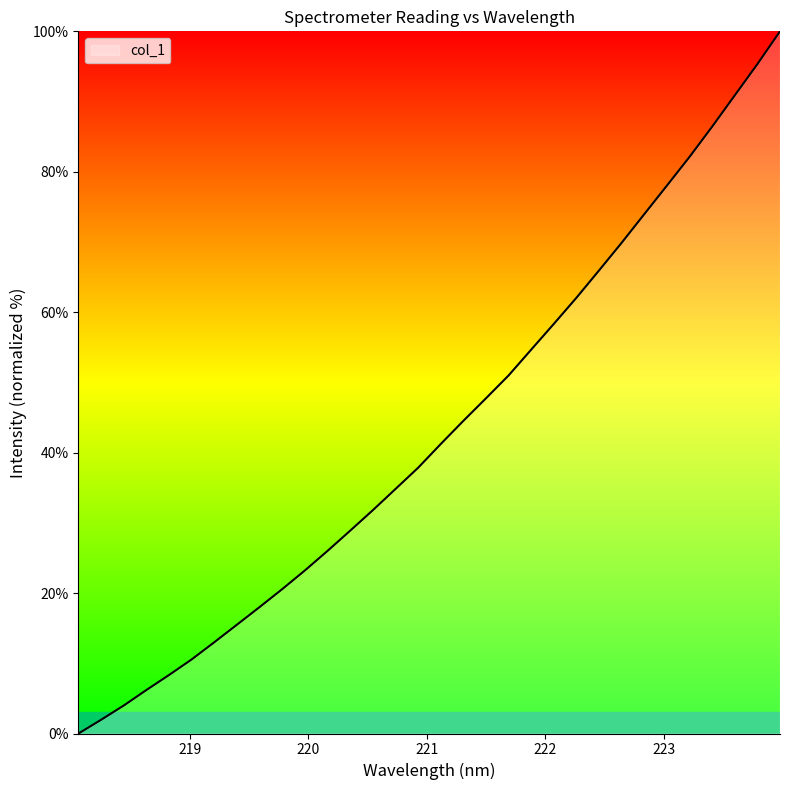

What is the difference between the maximum and minimum values?

100.0